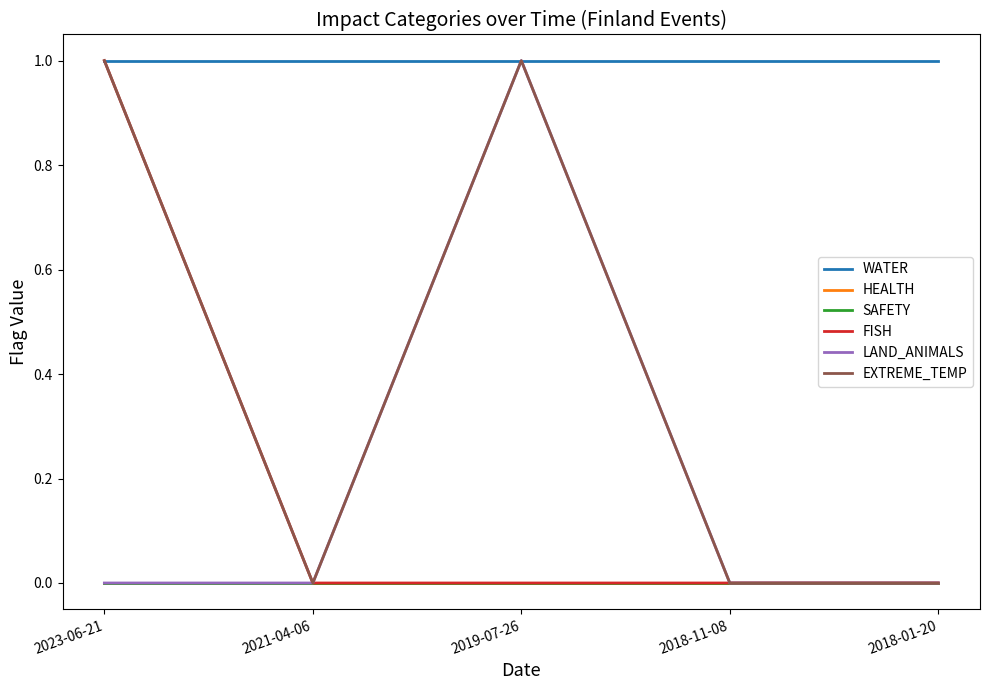

True or false: EXTREME_TEMP has more than 2 interior local peaks.

False